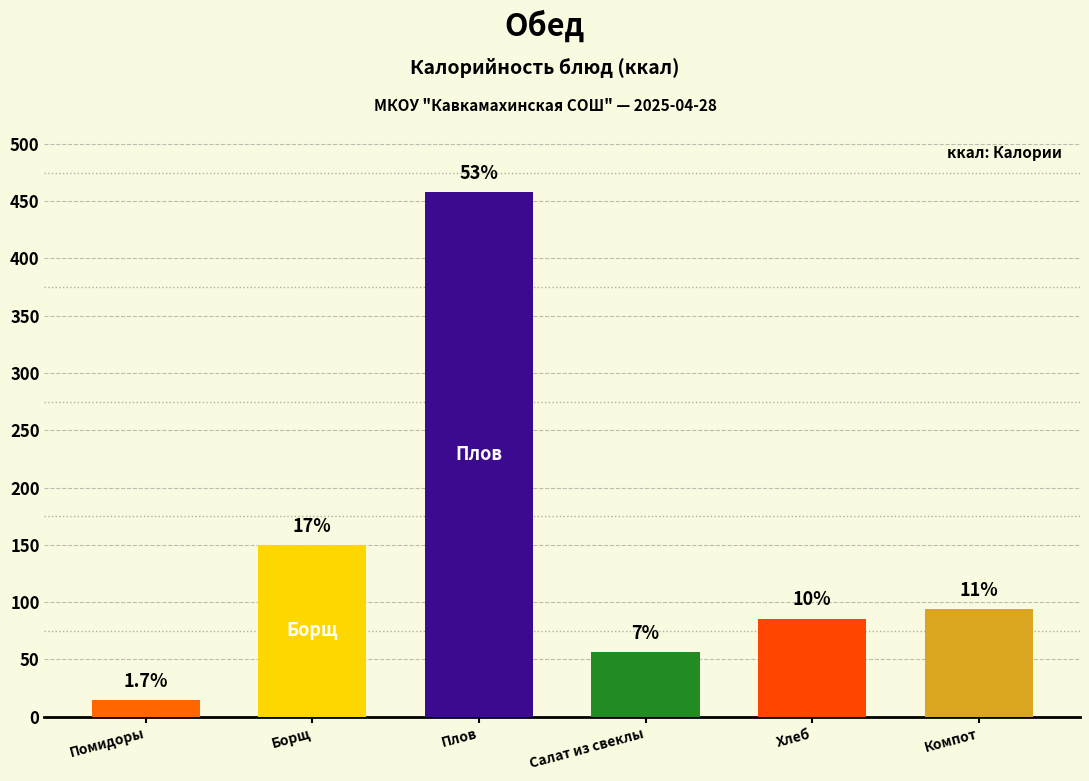

Between хлеб and помидоры свежие, which is larger?

хлеб